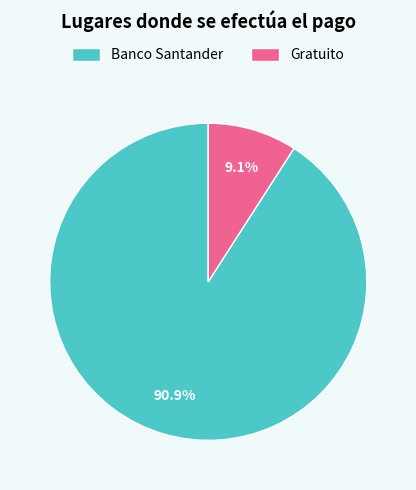

The Gratuito slice represents 20% of the pie. True or false?

False